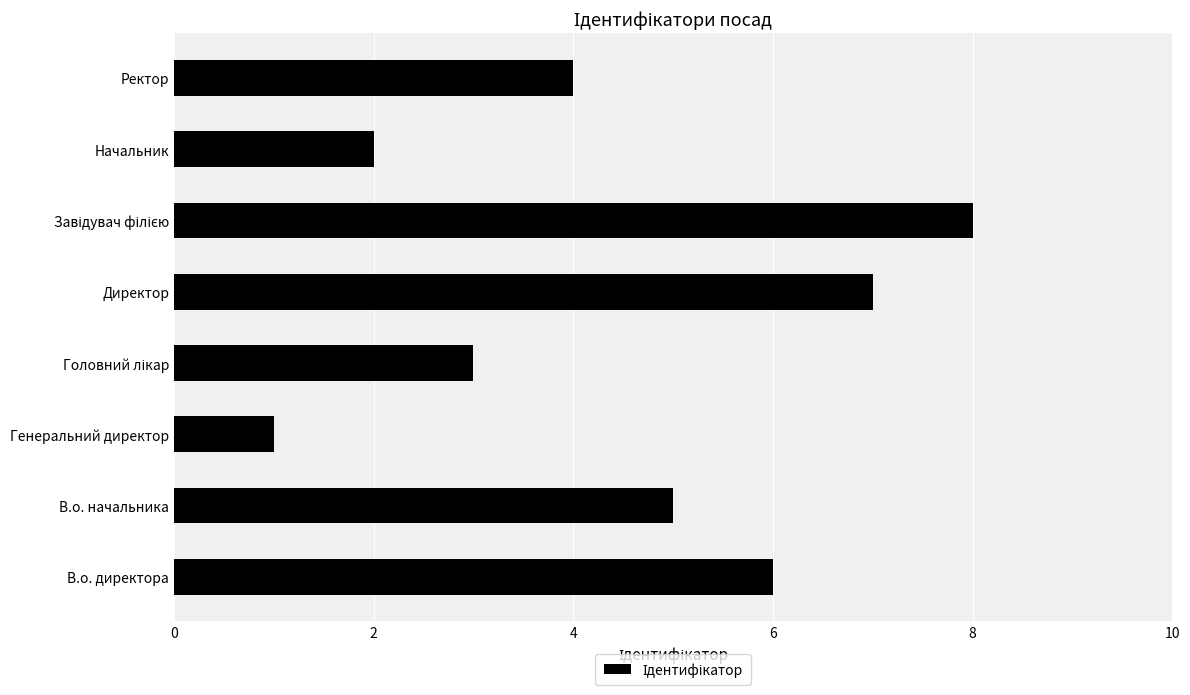

What is the difference between the second highest and minimum values?

6